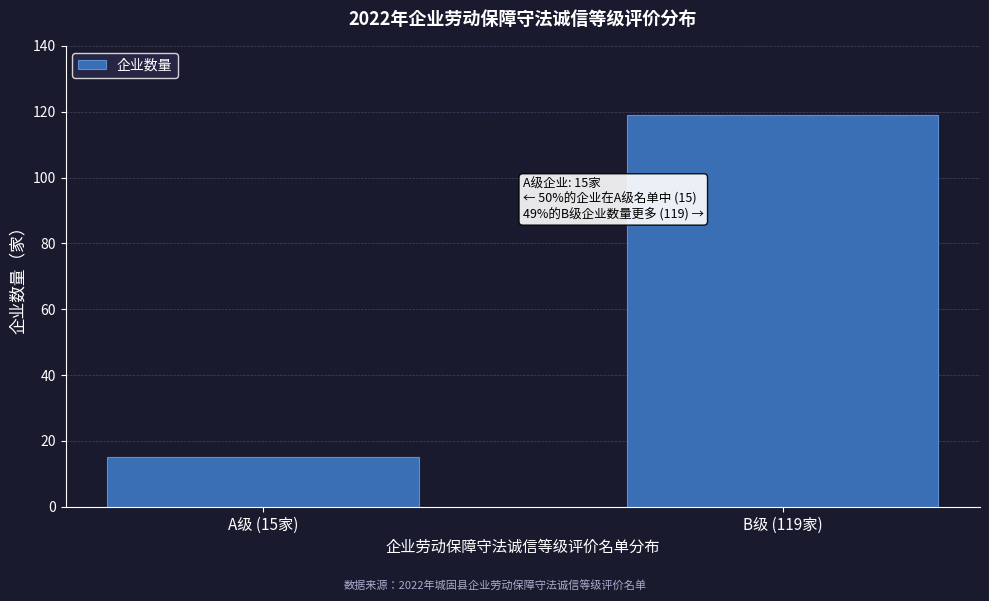

Reading left to right, extract all data points from this chart.

15	119